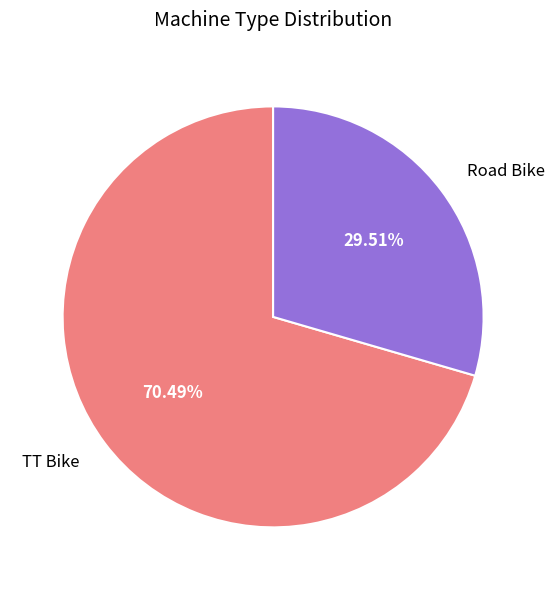

Rank the categories by value from lowest to highest.

Road Bike, TT Bike